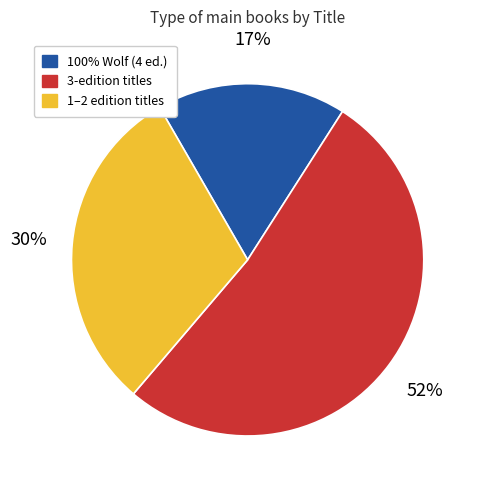

How many segments does this pie chart have?

3